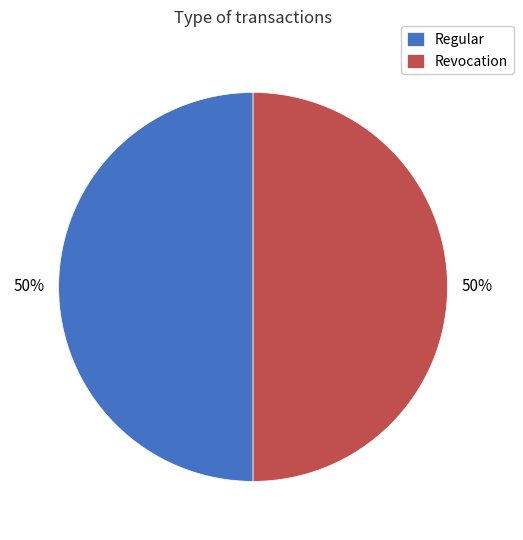

What is the ratio of the value at Revocation to the value at Regular?

1.0